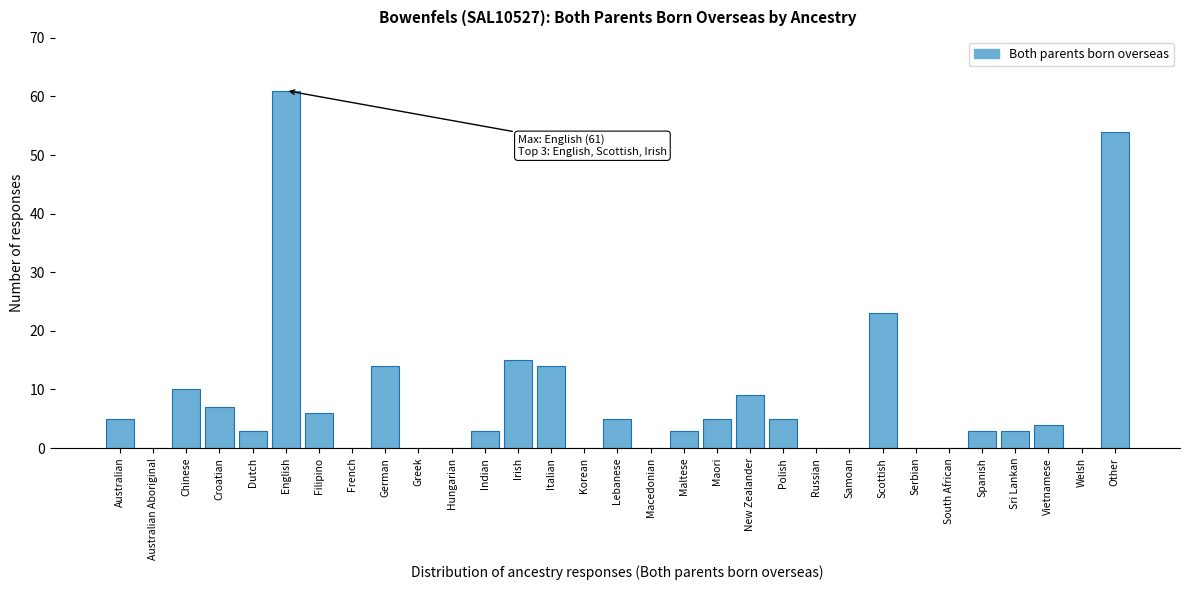

What is the sum of the values at Irish and Samoan?

15